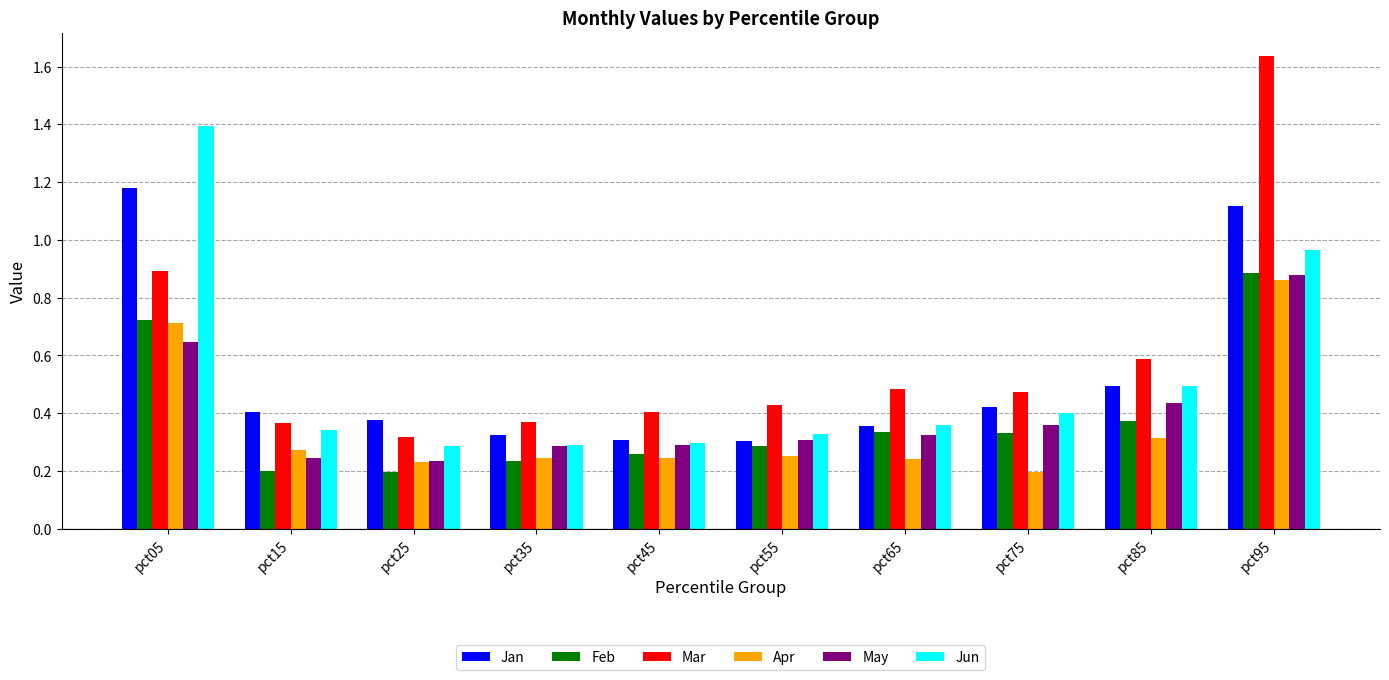

Which category has the highest value in the Apr series?

pct95